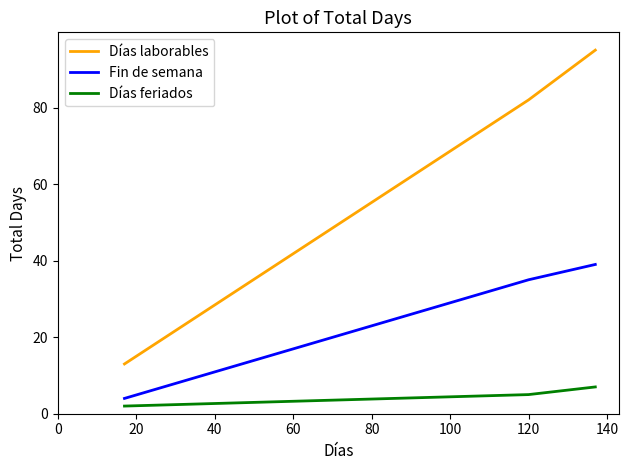

Which series has the largest total across all categories?

Días laborables